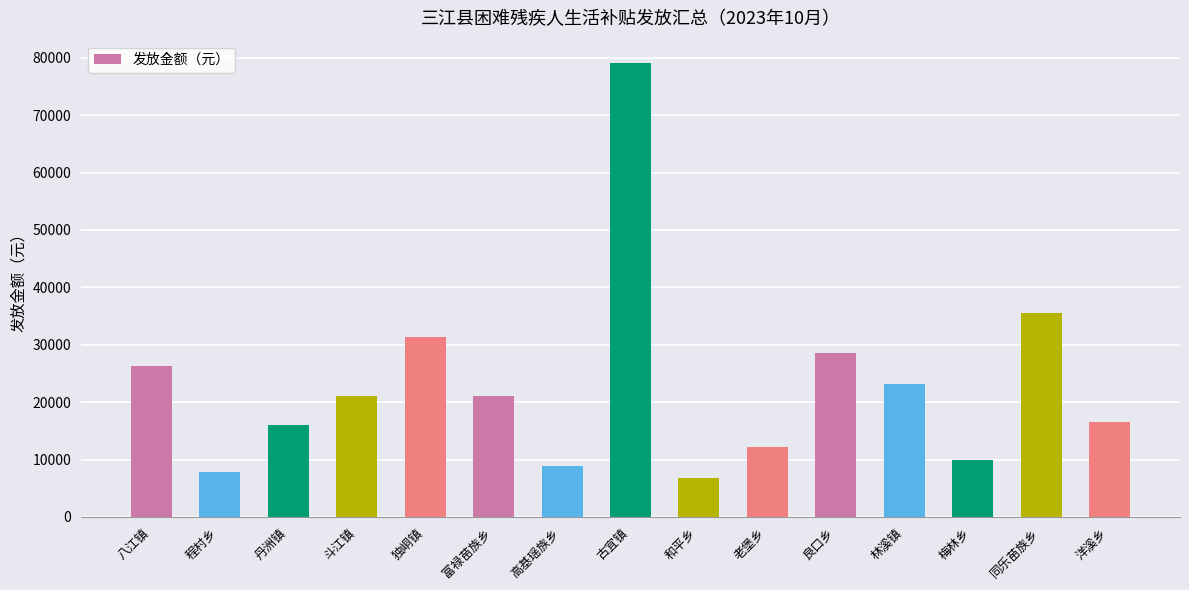

Reading left to right, extract all data points from this chart.

26240	7840	16080	21040	31280	21040	8880	79040	6720	12160	28560	23200	9840	35520	16480